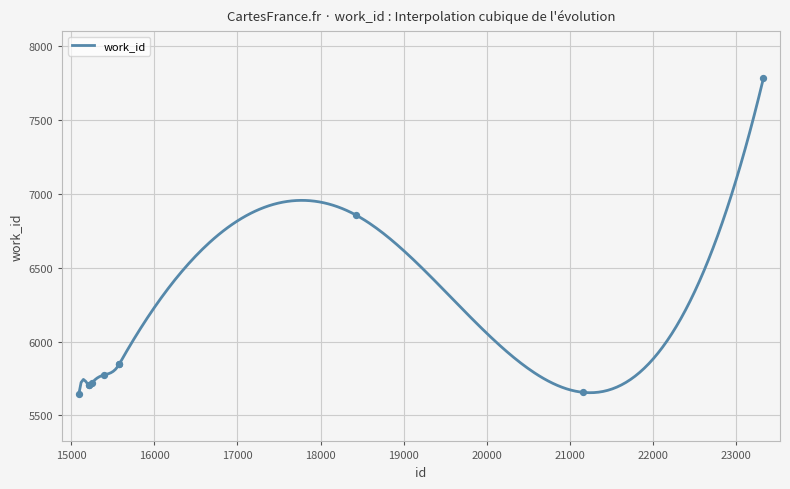

Approximately how many times larger is the value at 23328 compared to 15219?

1.4